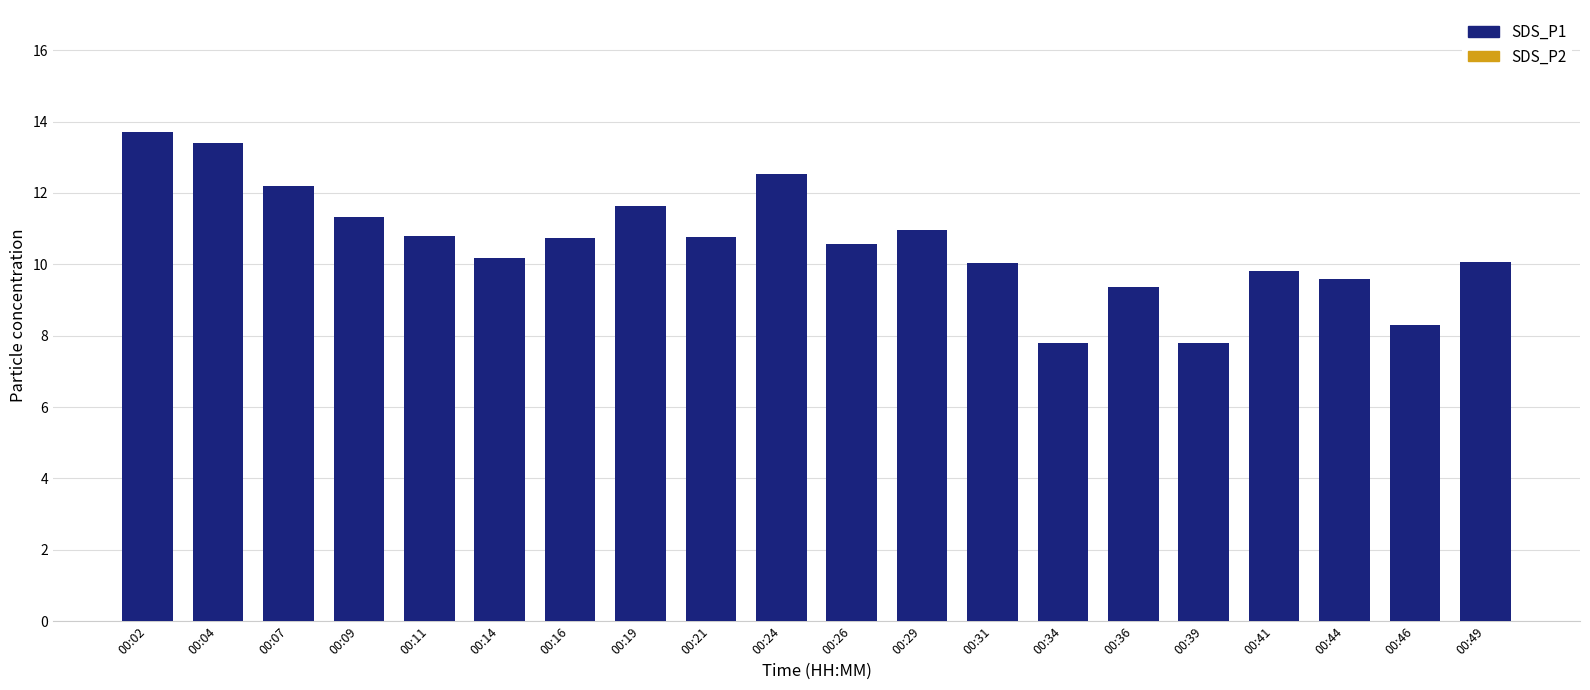

Reading left to right, what are all the values shown in this chart?

SDS_P2: 9.7	9.3	8.8	8.9	8.5	8.2	7.9	8.6	7.6	8.5	7.9	8.5	7.2	6.9	7.0	6.4	6.9	7.1	6.9	7.5
SDS_P1: 13.7	13.4	12.2	11.3	10.8	10.2	10.7	11.6	10.8	12.5	10.6	11.0	10.0	7.8	9.4	7.8	9.8	9.6	8.3	10.1